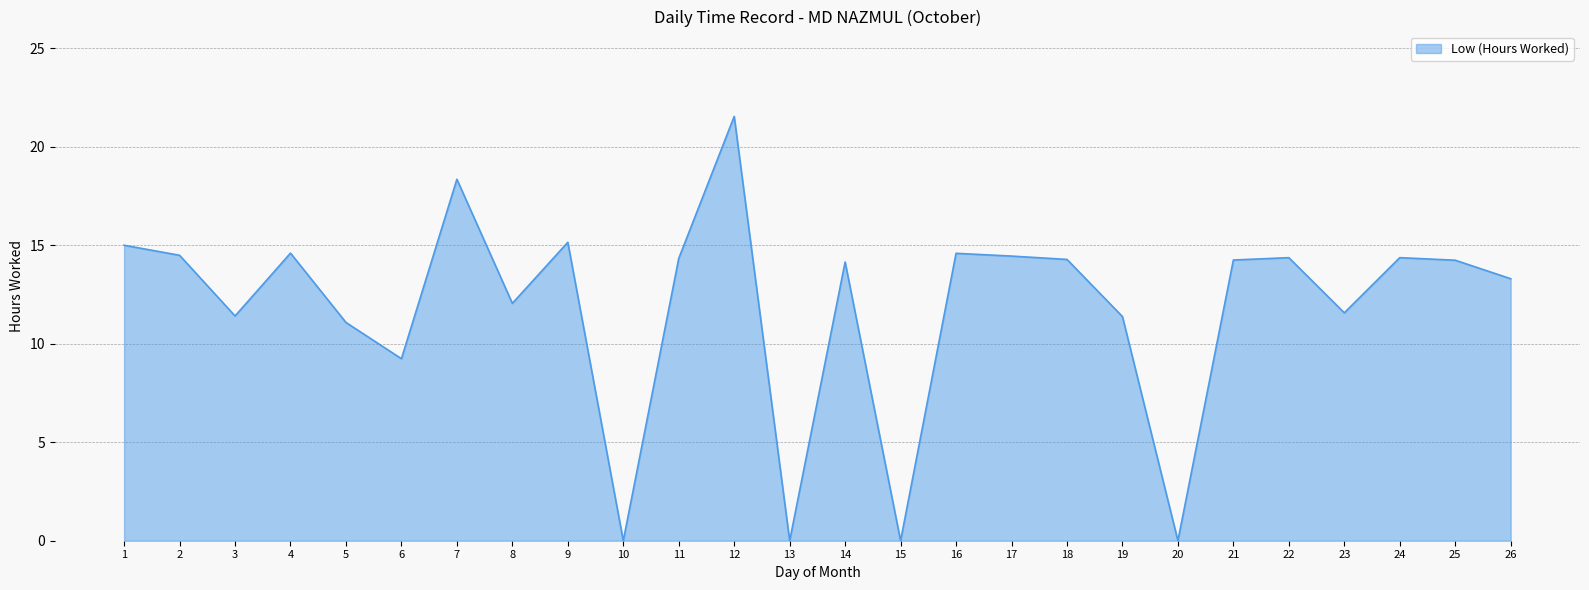

Between 19 and 16, which is larger?

16